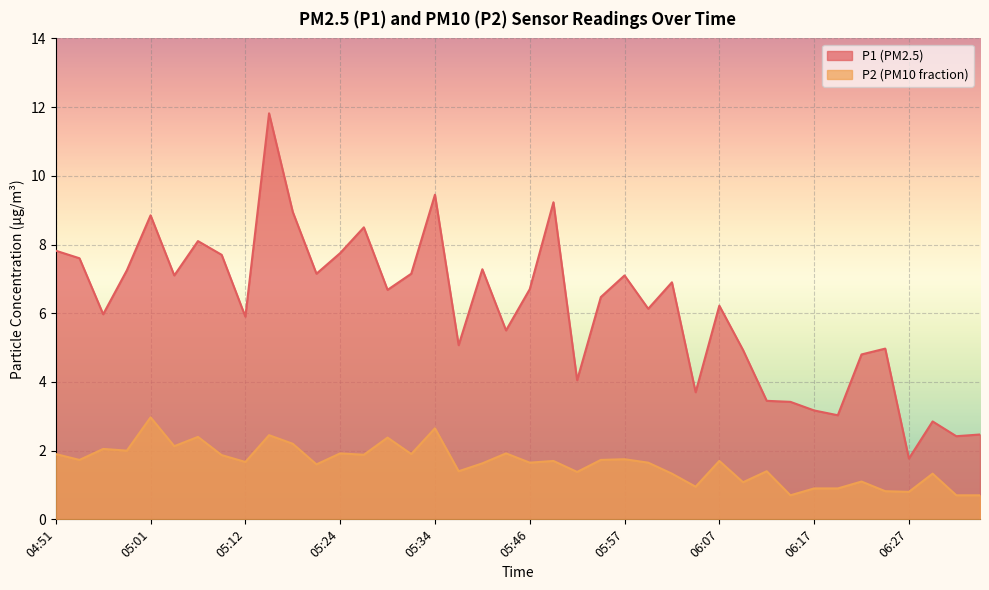

True or false: P1 and P2 cross at least once.

False